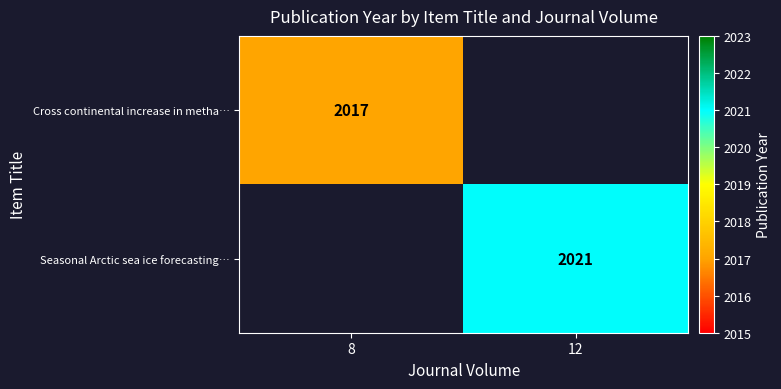

True or false: Seasonal Arctic sea ice forecasting… has a value of 3239 at 12.

False